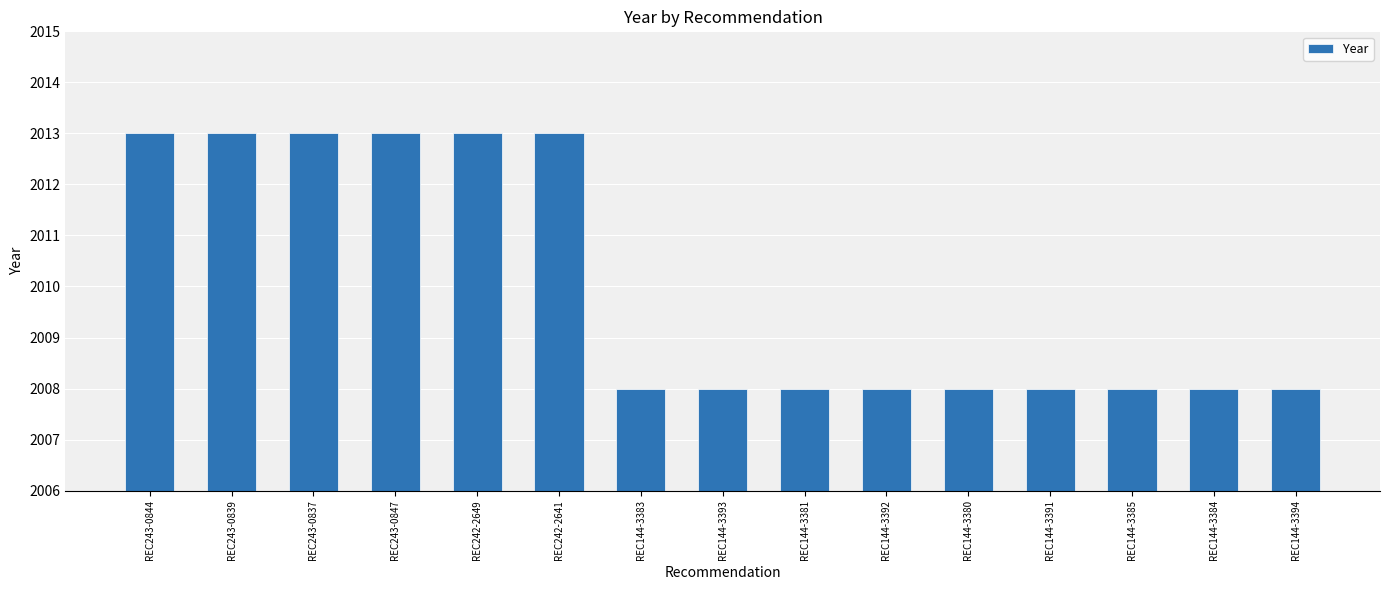

Is it true that the value at REC144-3394 is 2008?

True